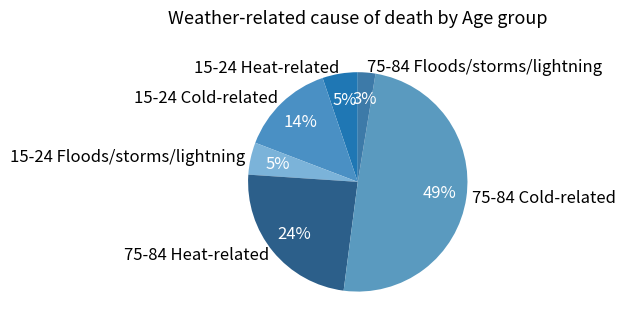

Is 75-84 Heat-related the majority of the pie?

No